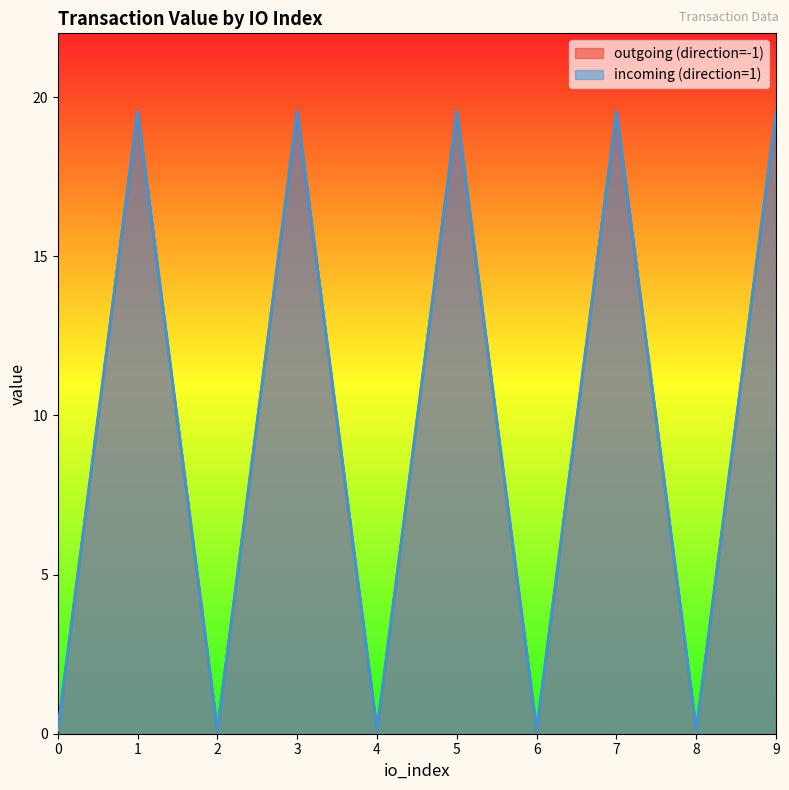

Reading right to left, extract all data points from this chart.

outgoing (direction=-1): 19.6	0.1	19.6	0.1	19.6	0.1	19.6	0.1	19.6	0.1
incoming (direction=1): 19.6	0.1	19.6	0.1	19.6	0.1	19.6	0.1	19.6	0.1